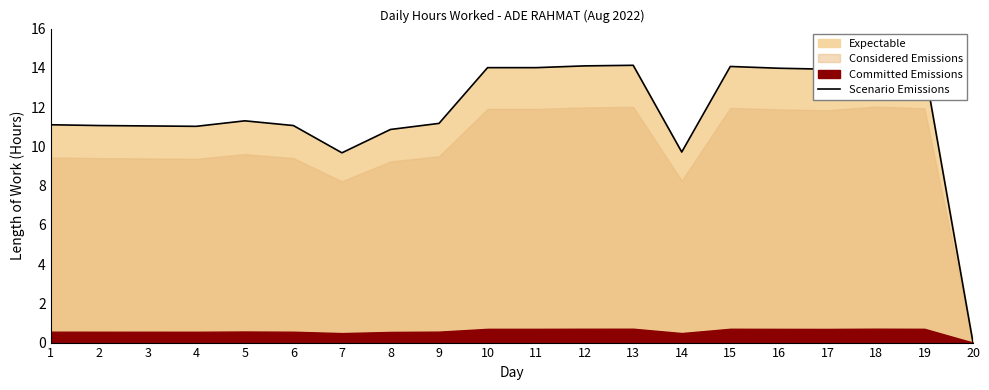

Does the chart display data point markers on the line(s)?

No